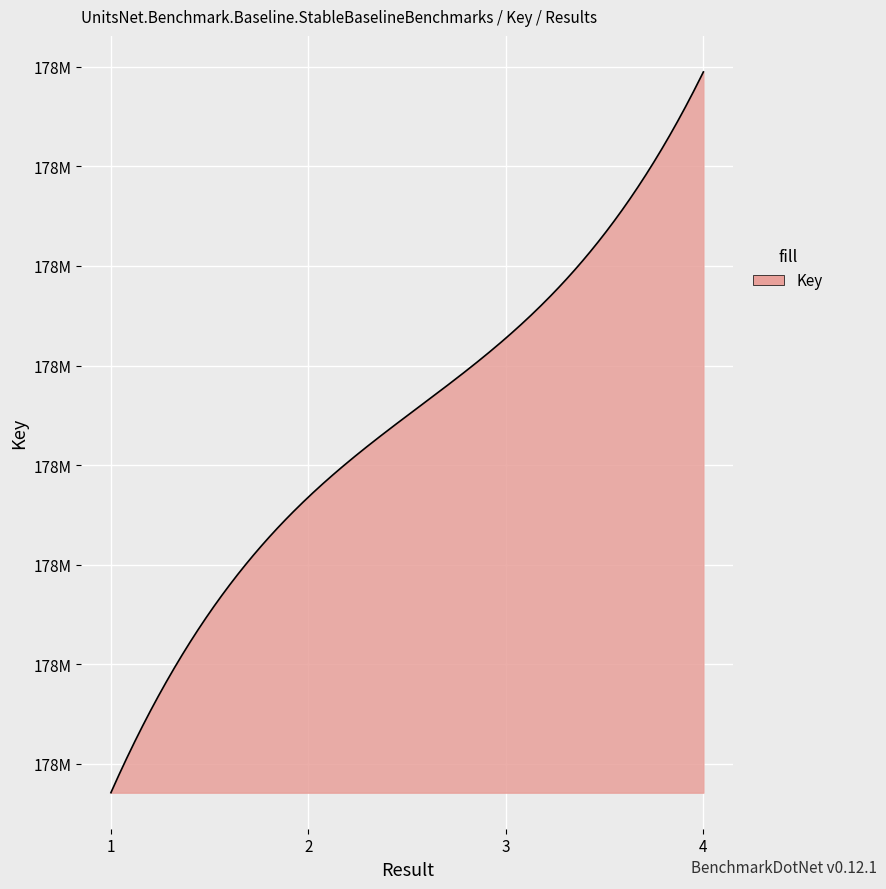

Reading left to right, transcribe all the data shown in this chart.

177929428	177930170	177930569	177931237